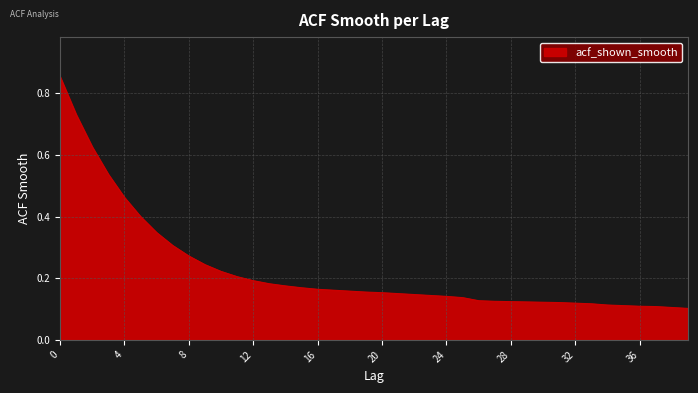

What is the difference between the maximum and minimum values?

0.8